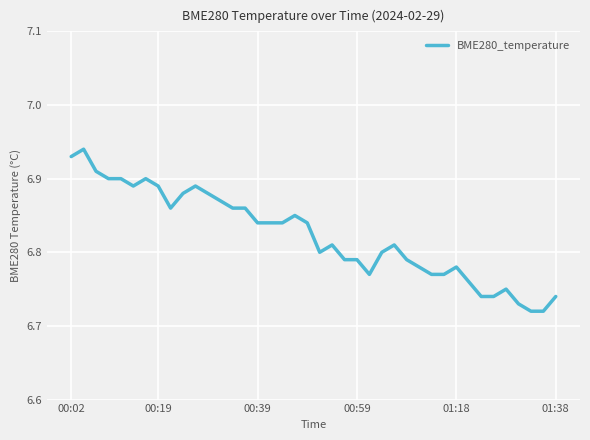

Is it true that the value at 01:38 is 4.5?

False